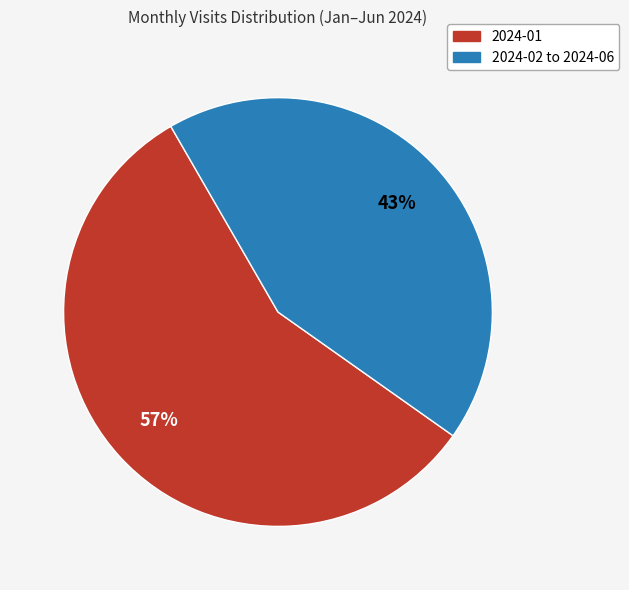

Is there any slice that represents more than half of the pie?

Yes